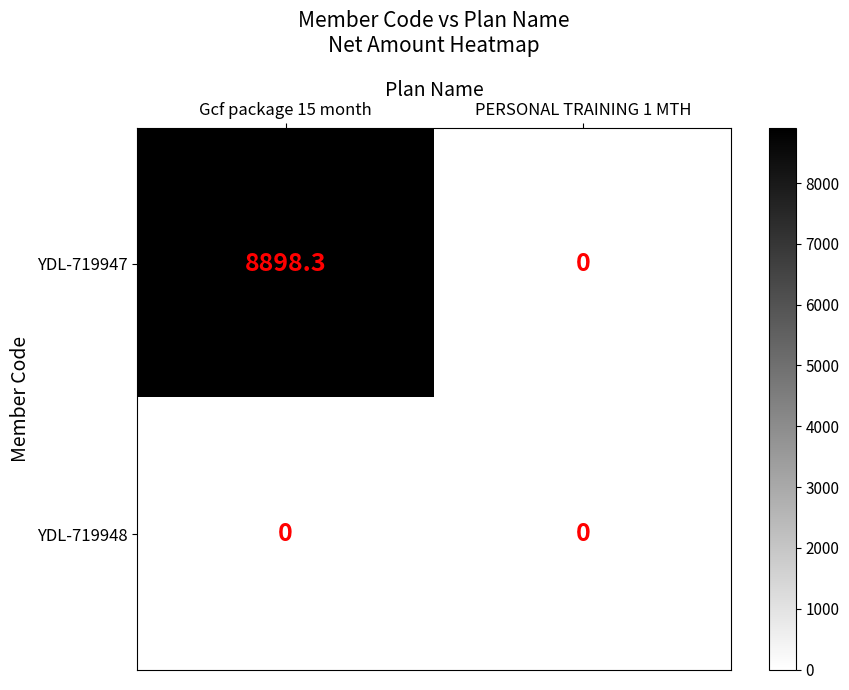

Reading left to right, what are all the values shown in this chart?

YDL-719947: 8898.3	0.0
YDL-719948: 0.0	0.0